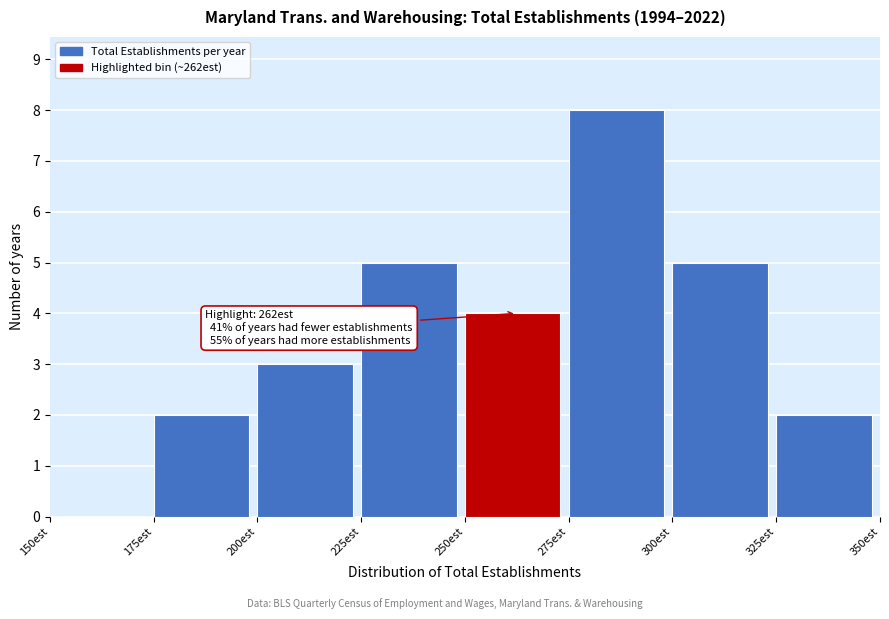

Which range on the x-axis has the tallest bar?

275 to 300